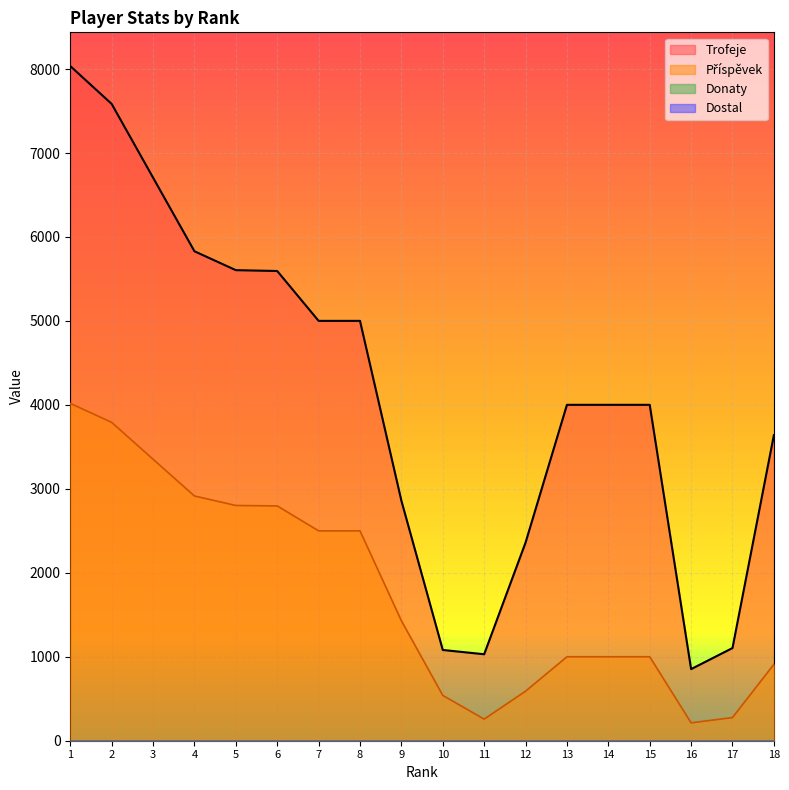

How many lines are shown in the chart?

4